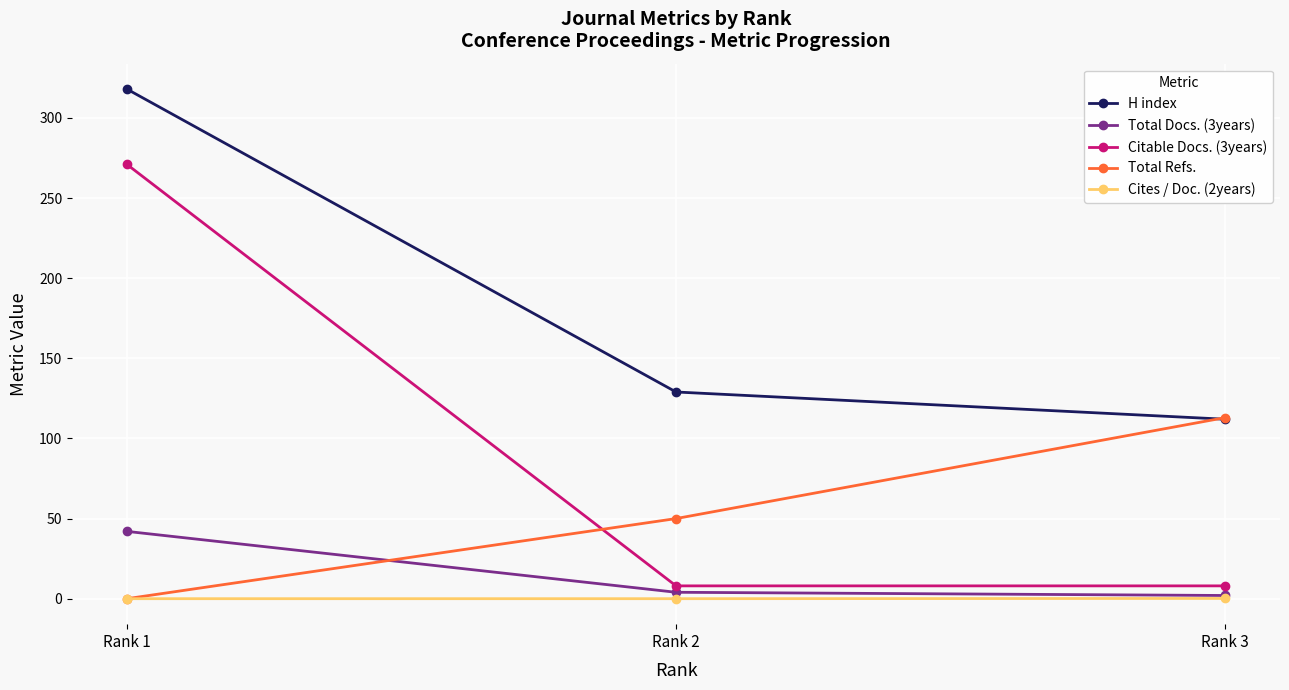

The value of H index at Rank 2 is 182.6. True or false?

False